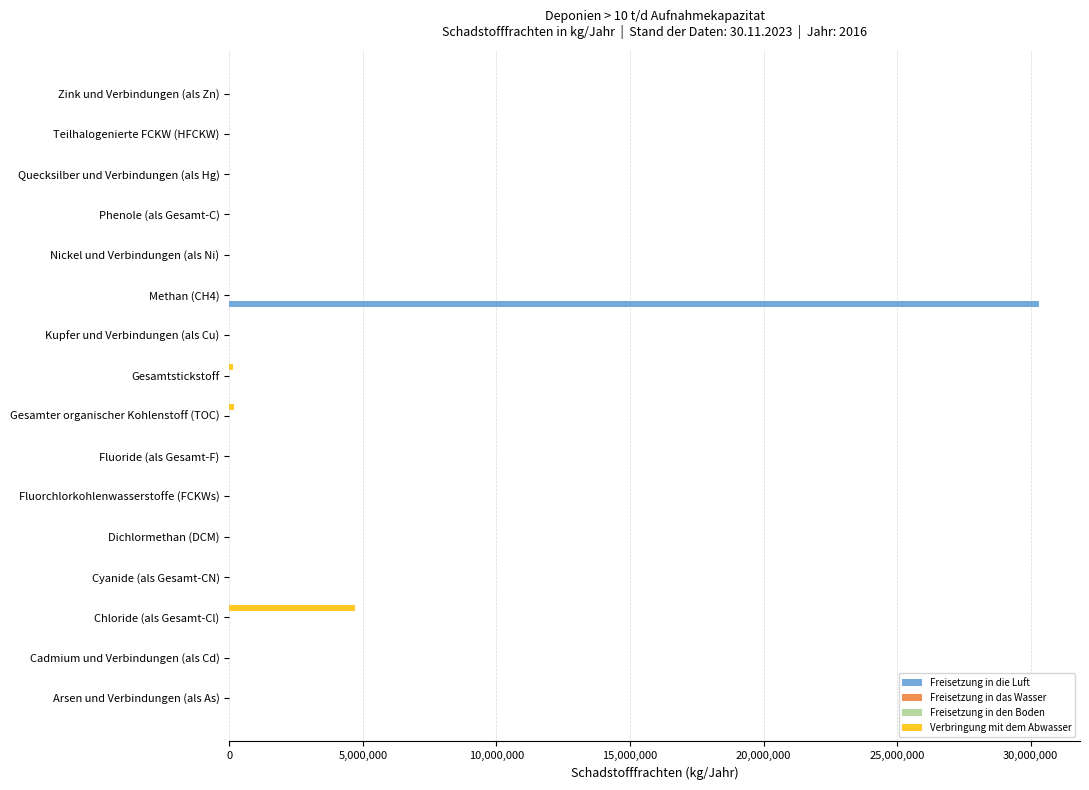

The value of Freisetzung in die Luft at Quecksilber und Verbindungen (als Hg) is 18811918. True or false?

False